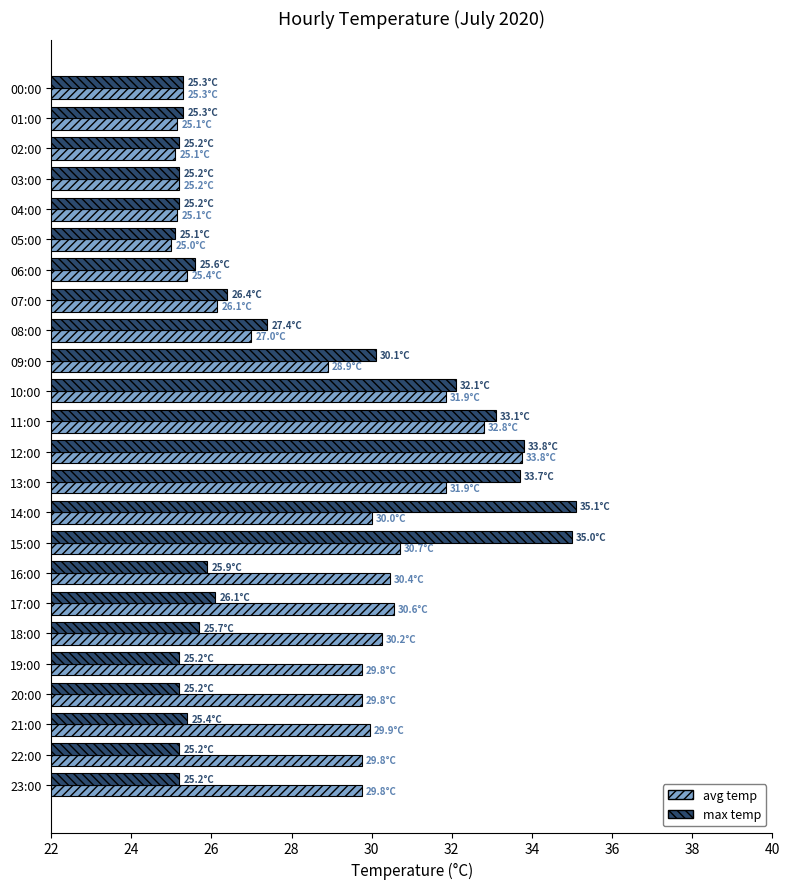

At which category is the sum across all series the highest?

12:00